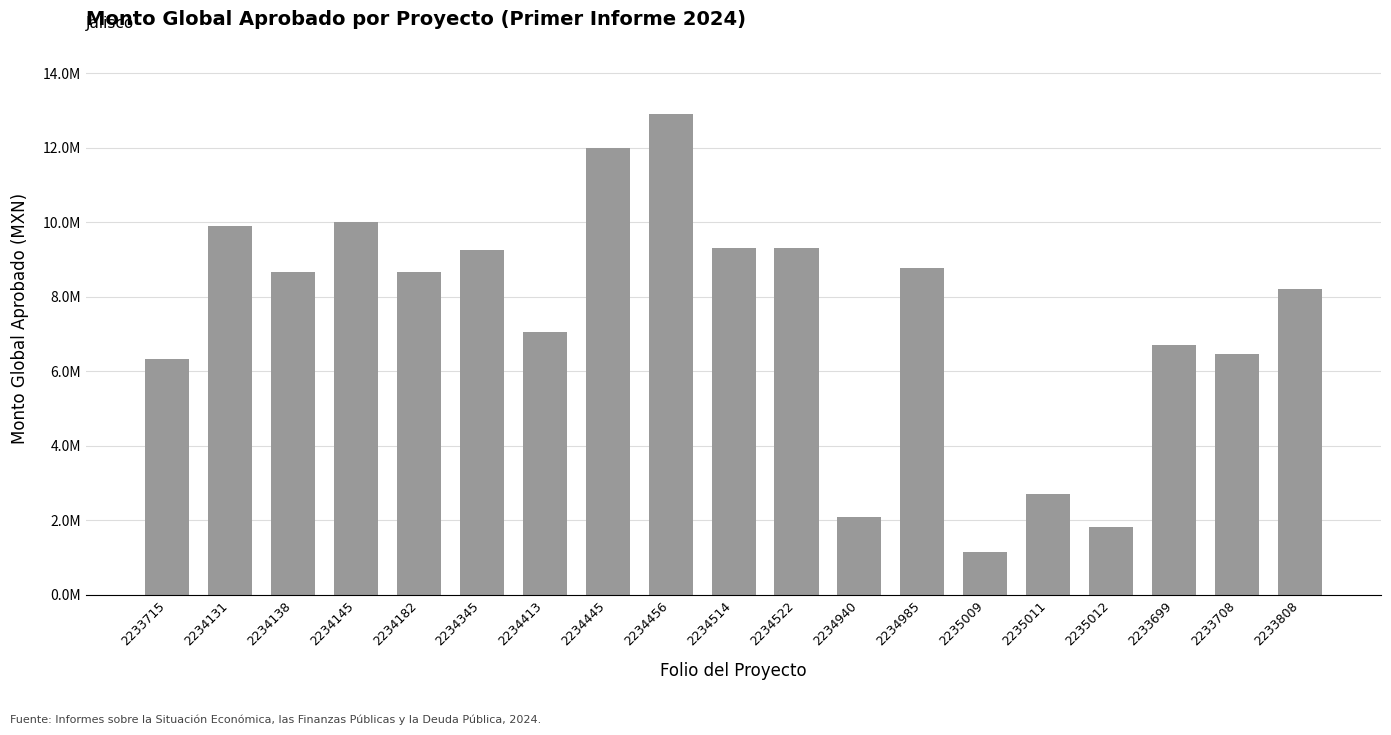

What is the sum of all values?

141415642.3